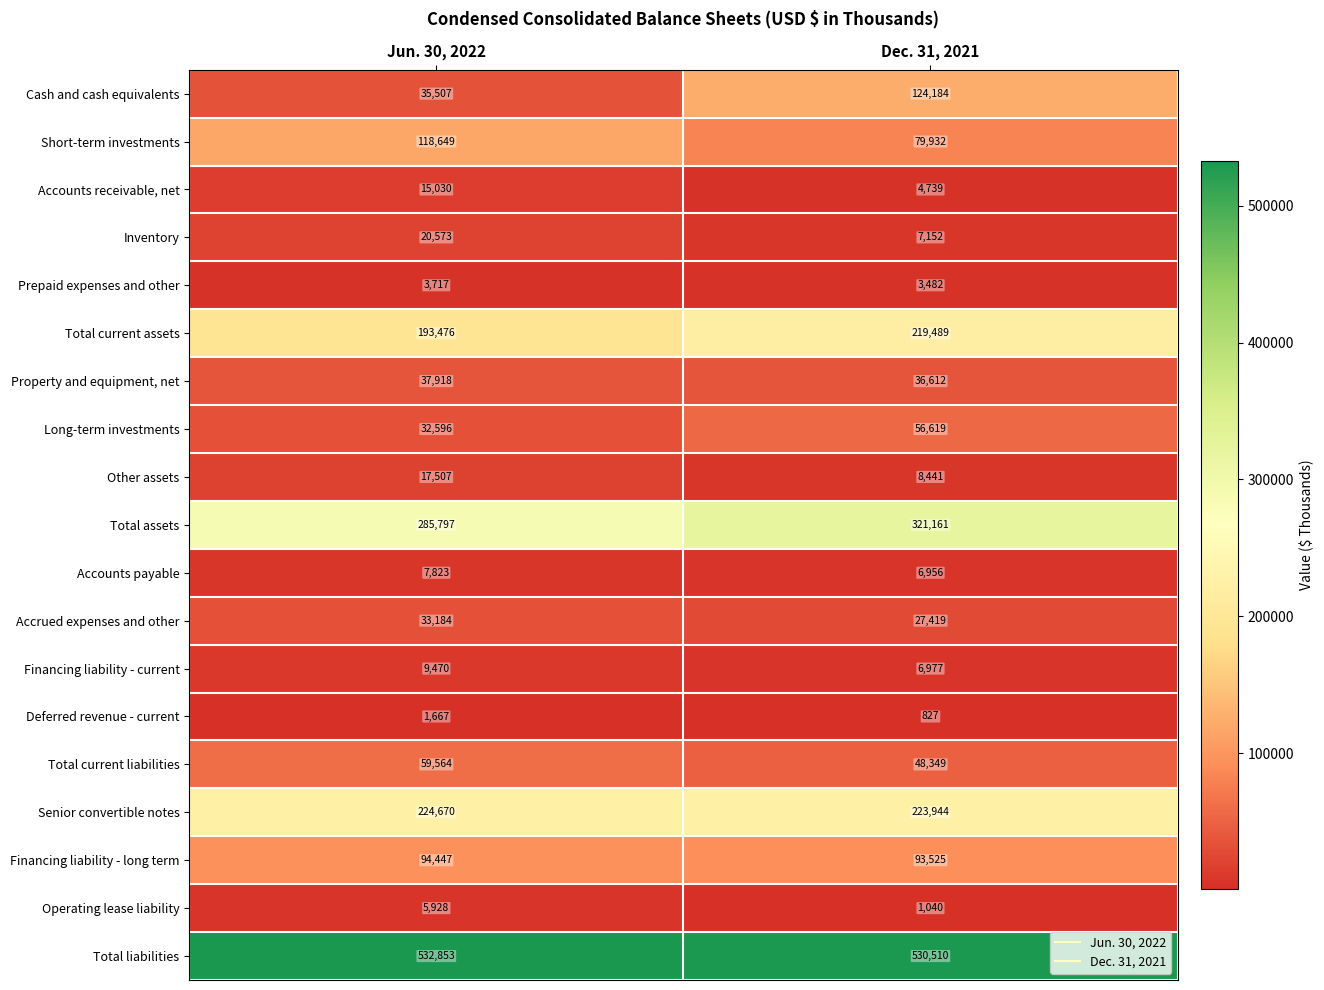

Between Jun. 30, 2022 and Dec. 31, 2021, which series saw the biggest shift?

Cash and cash equivalents